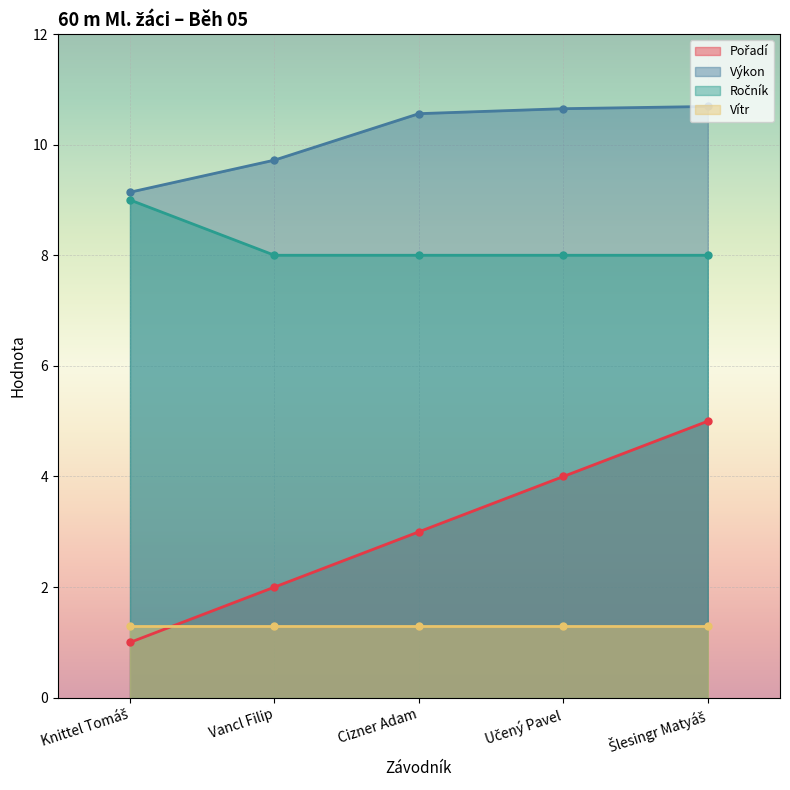

True or false: Ročník and Pořadí intersect in this chart.

False